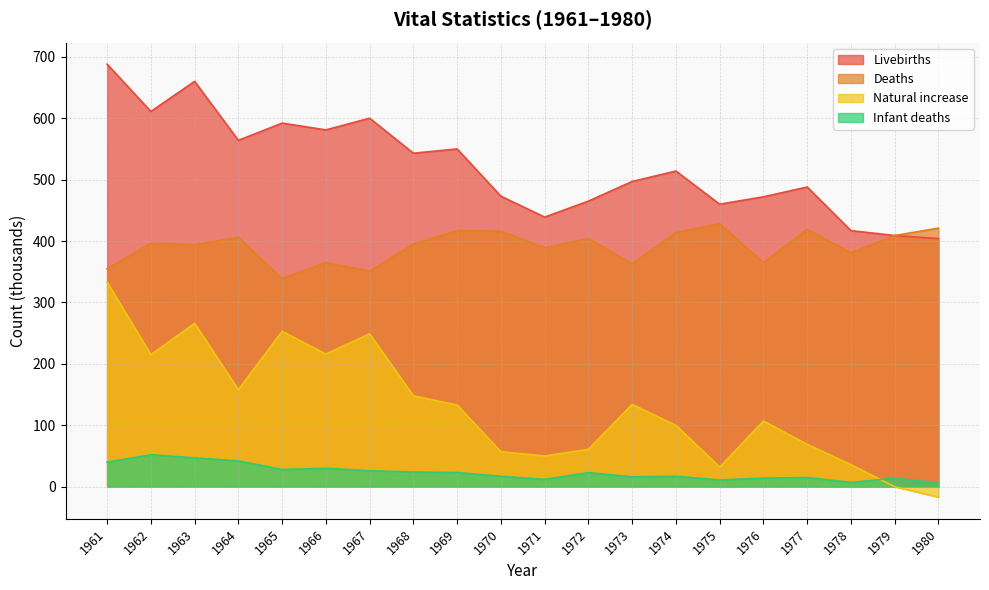

True or false: Natural increase has a value of -8 at 1980.

False